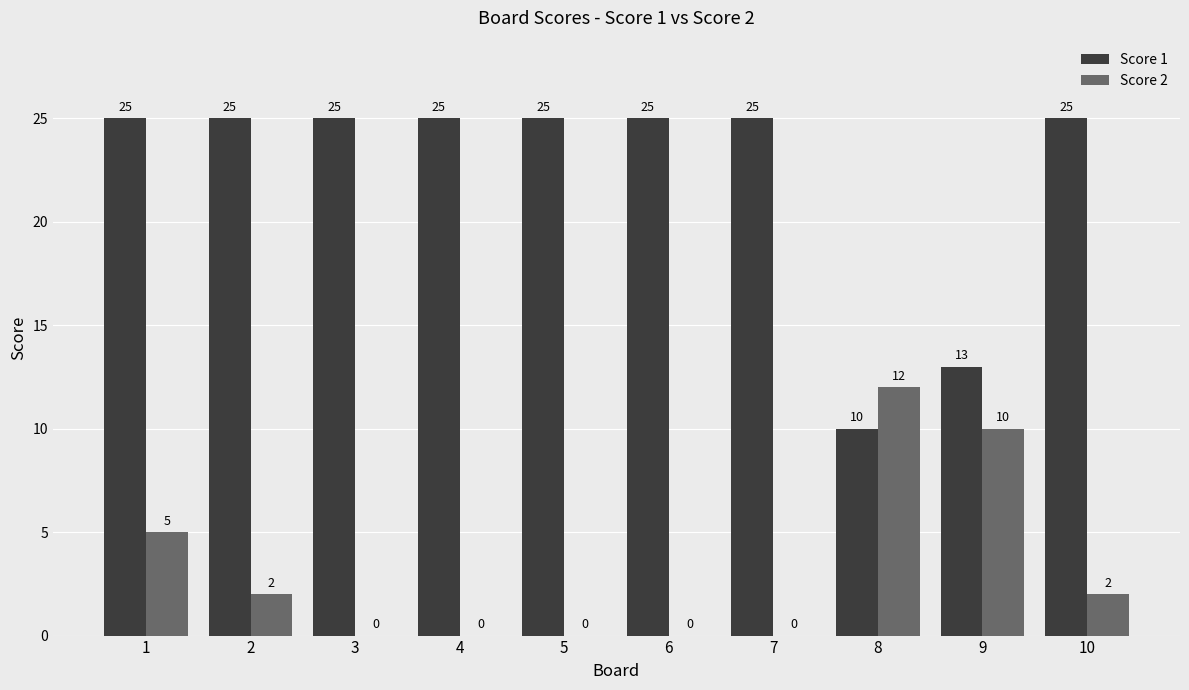

Between 5 and 9, which series saw the biggest shift?

Score 1